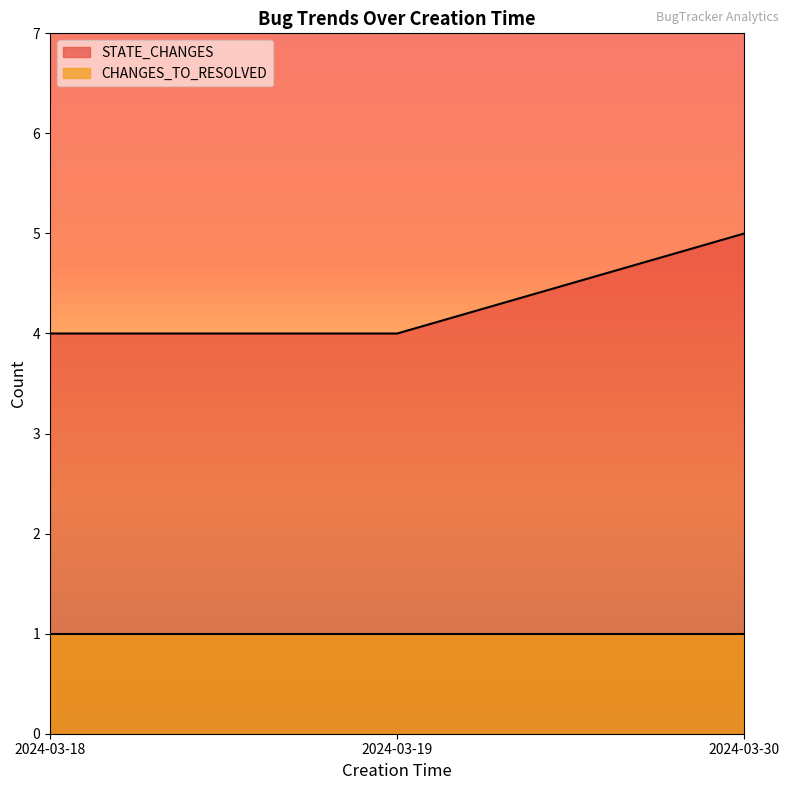

What value does the data have at 2024-03-30?

5